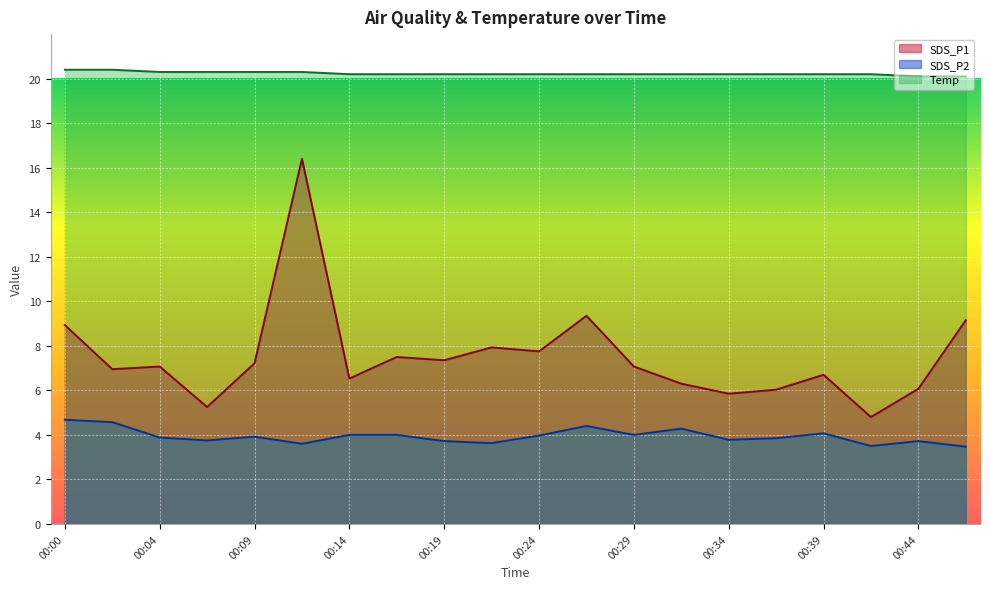

What is the value of the SDS_P2 point at the 8th from the left?

4.0